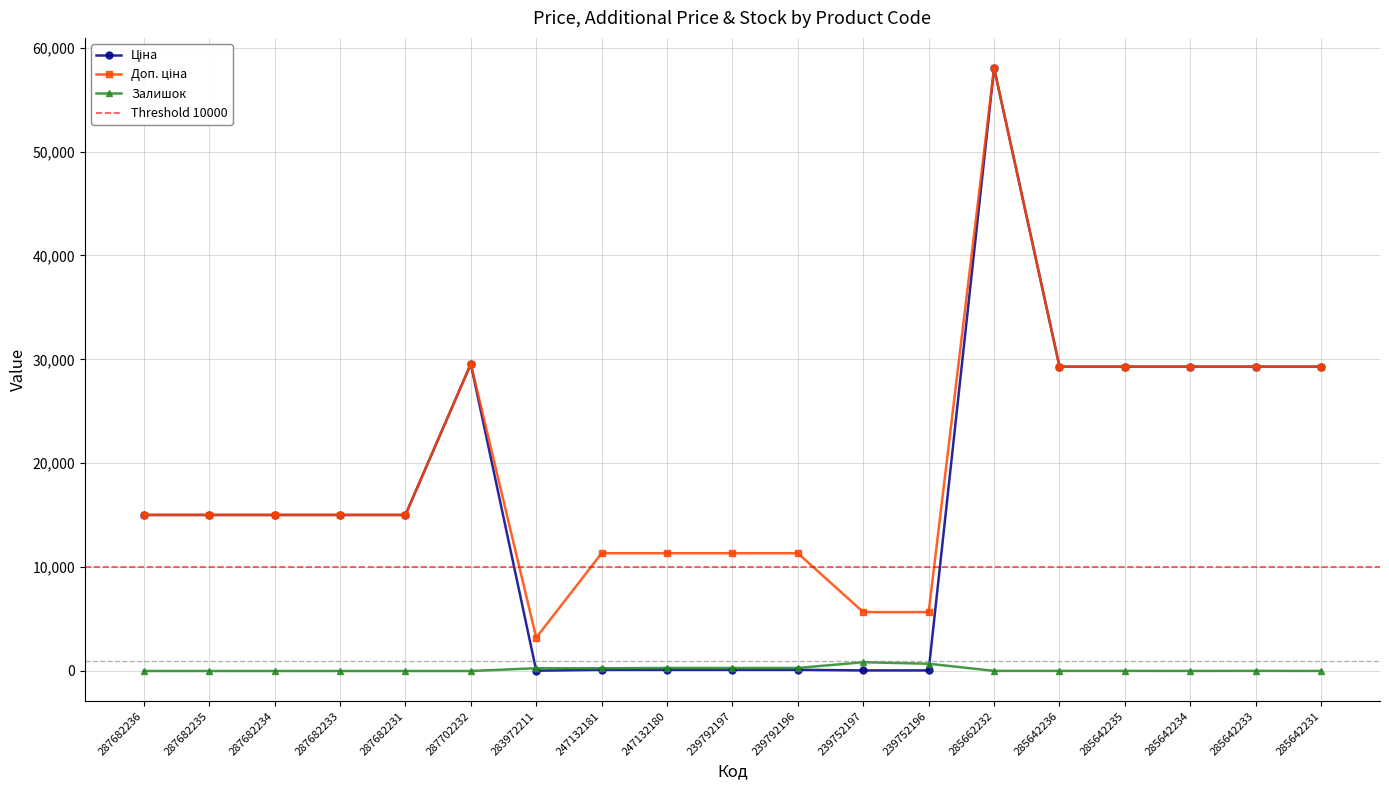

Which category has the lowest value in the Залишок series?

287682236